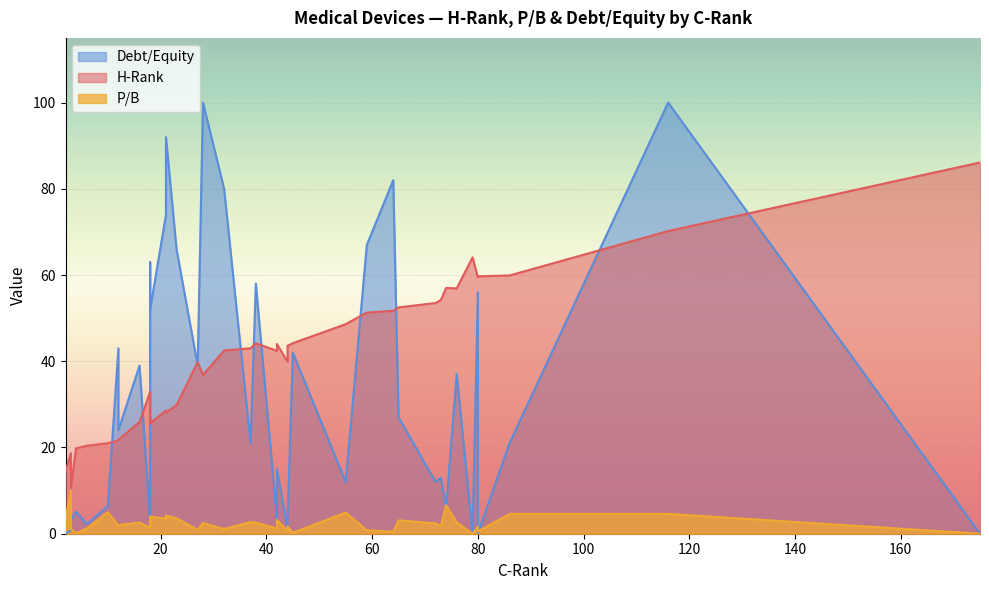

What is the label of the 23rd point from the right?

79